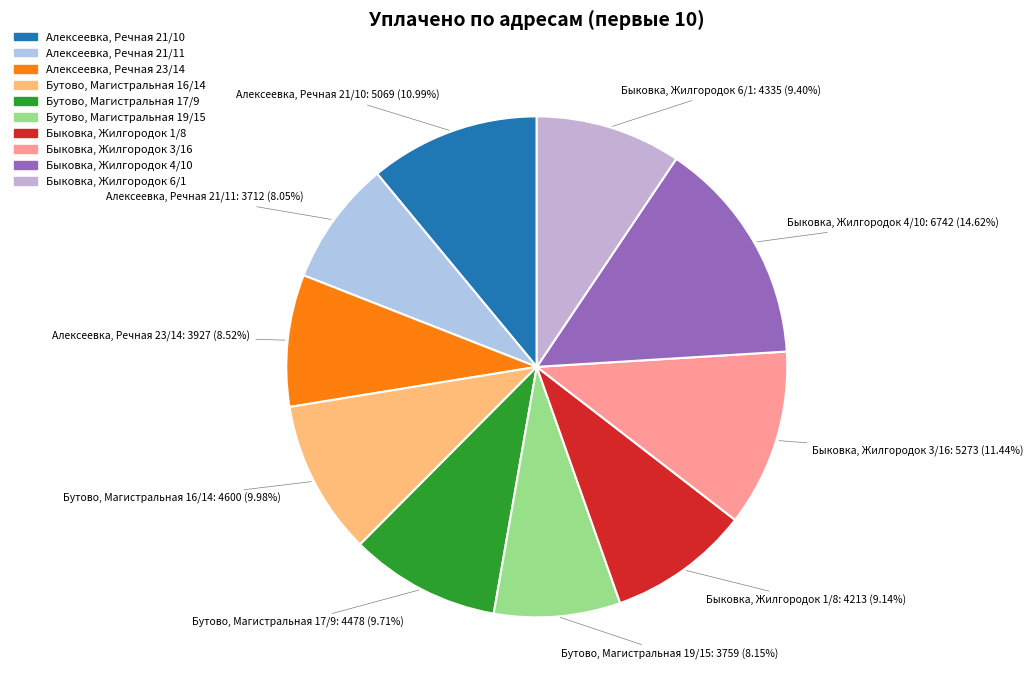

Rank the categories by value from lowest to highest.

Алексеевка, Речная 21/11, Бутово, Магистральная 19/15, Алексеевка, Речная 23/14, Быковка, Жилгородок 1/8, Быковка, Жилгородок 6/1, Бутово, Магистральная 17/9, Бутово, Магистральная 16/14, Алексеевка, Речная 21/10, Быковка, Жилгородок 3/16, Быковка, Жилгородок 4/10